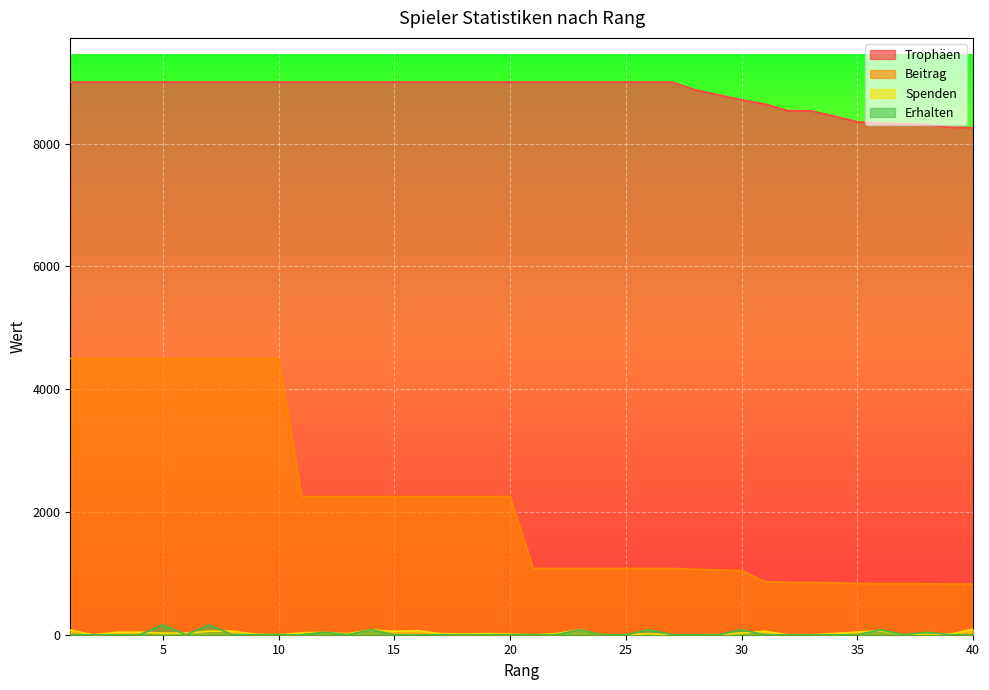

True or false: Erhalten and Trophäen cross at least once.

False